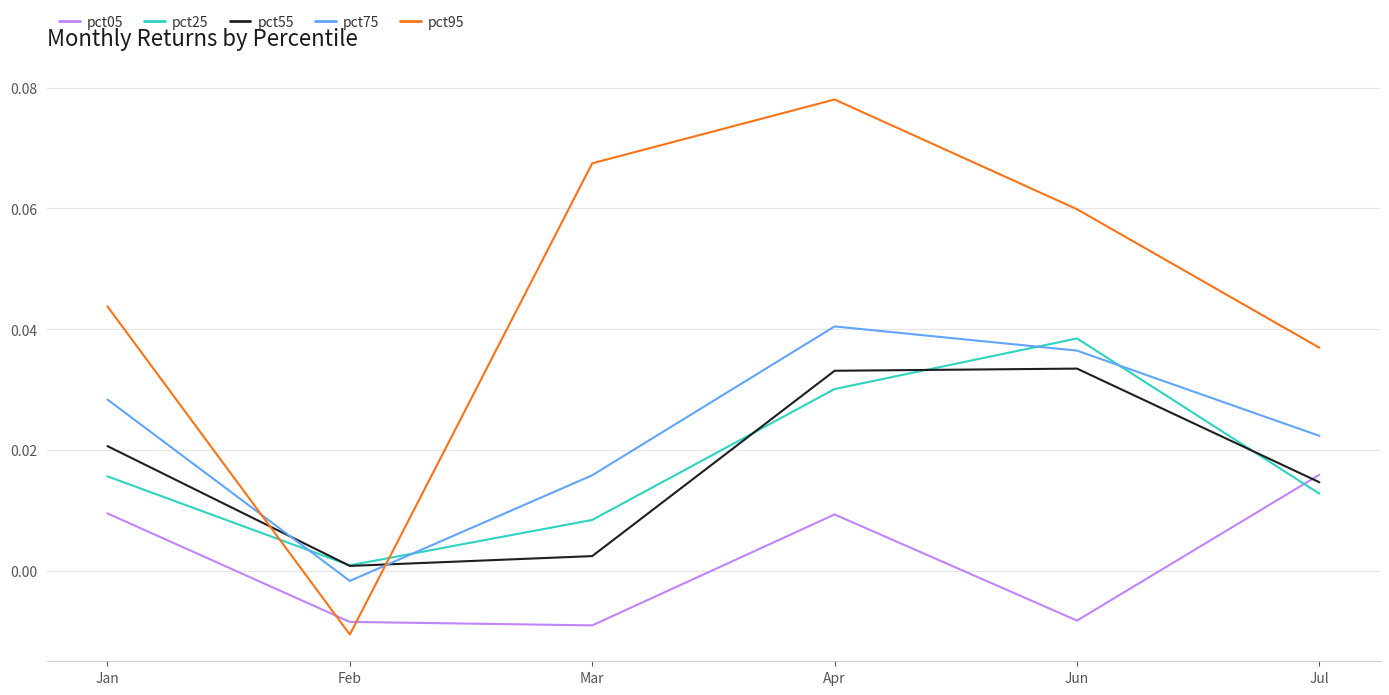

At which label does pct75 first exceed 0?

Jan